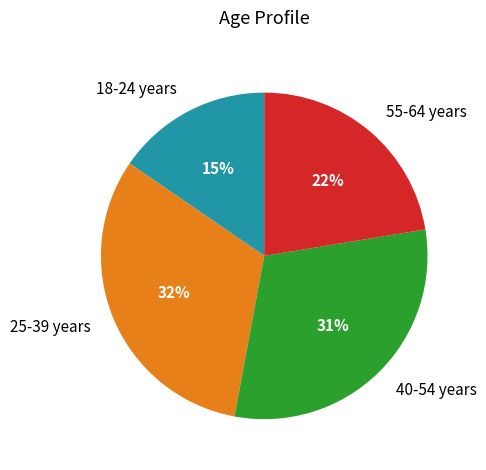

Rank the categories by value from lowest to highest.

18-24 years, 55-64 years, 40-54 years, 25-39 years